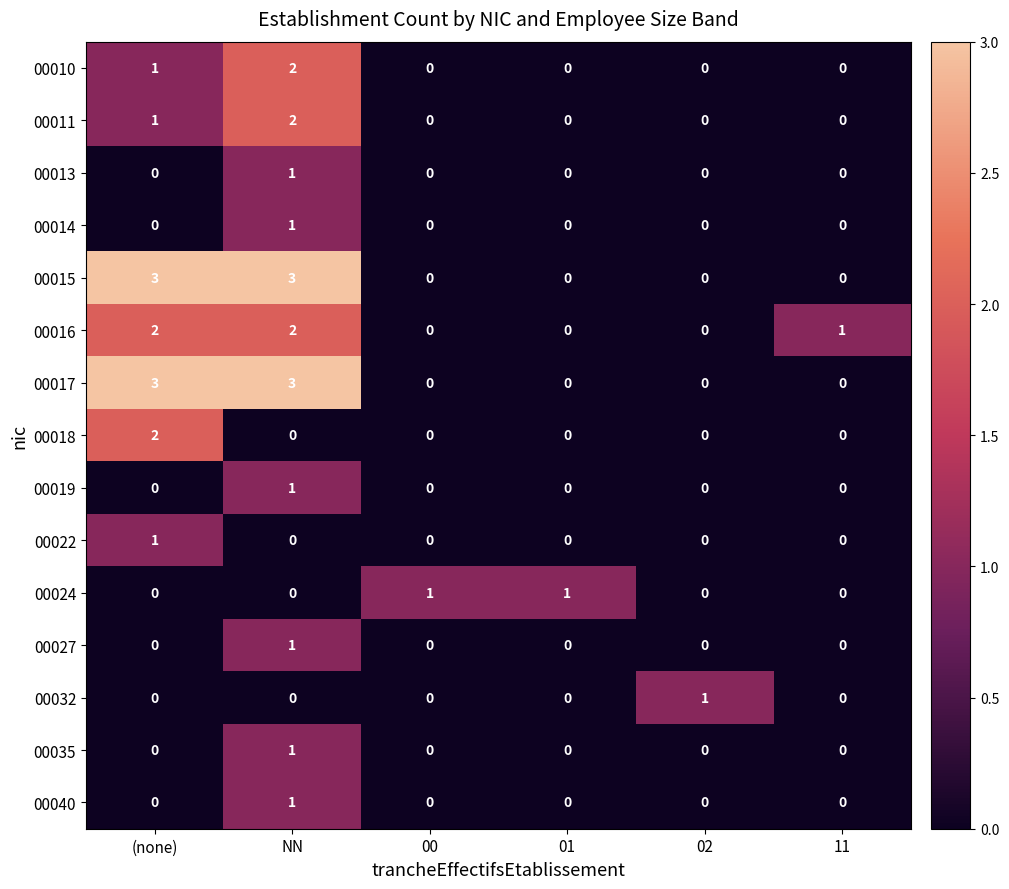

True or false: 00013 has a value of 0 at 01.

True